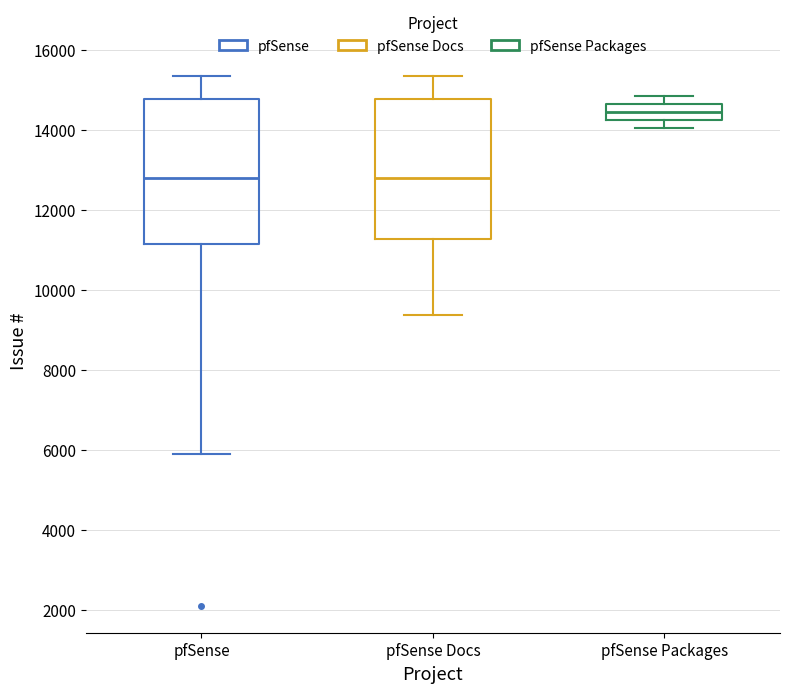

Reading left to right, transcribe this box plot: for each box, give where its median line is, the range the box spans, and where its two whiskers end, as read against the y-axis. The values are not printed on the chart, so give them approximately, as read against the axis.

pfSense: median 12800, box 11200 to 14800, whiskers 6000 to 15400
pfSense Docs: median 12800, box 11200 to 14800, whiskers 9400 to 15400
pfSense Packages: median 14400, box 14200 to 14600, whiskers 14000 to 14800